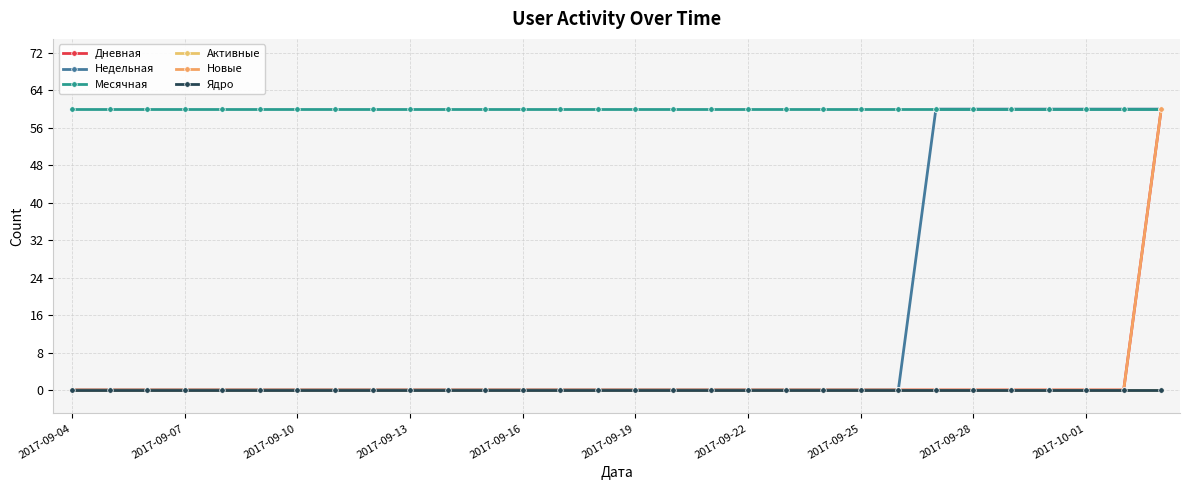

True or false: Недельная and Месячная intersect in this chart.

False